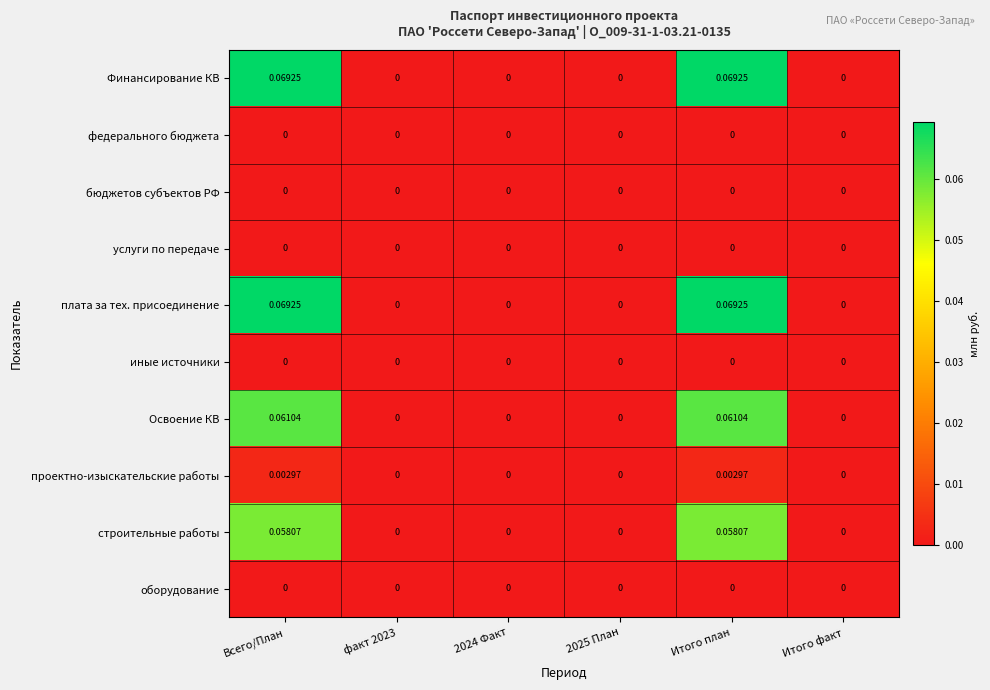

How many positive values does the Финансирование КВ series have?

2